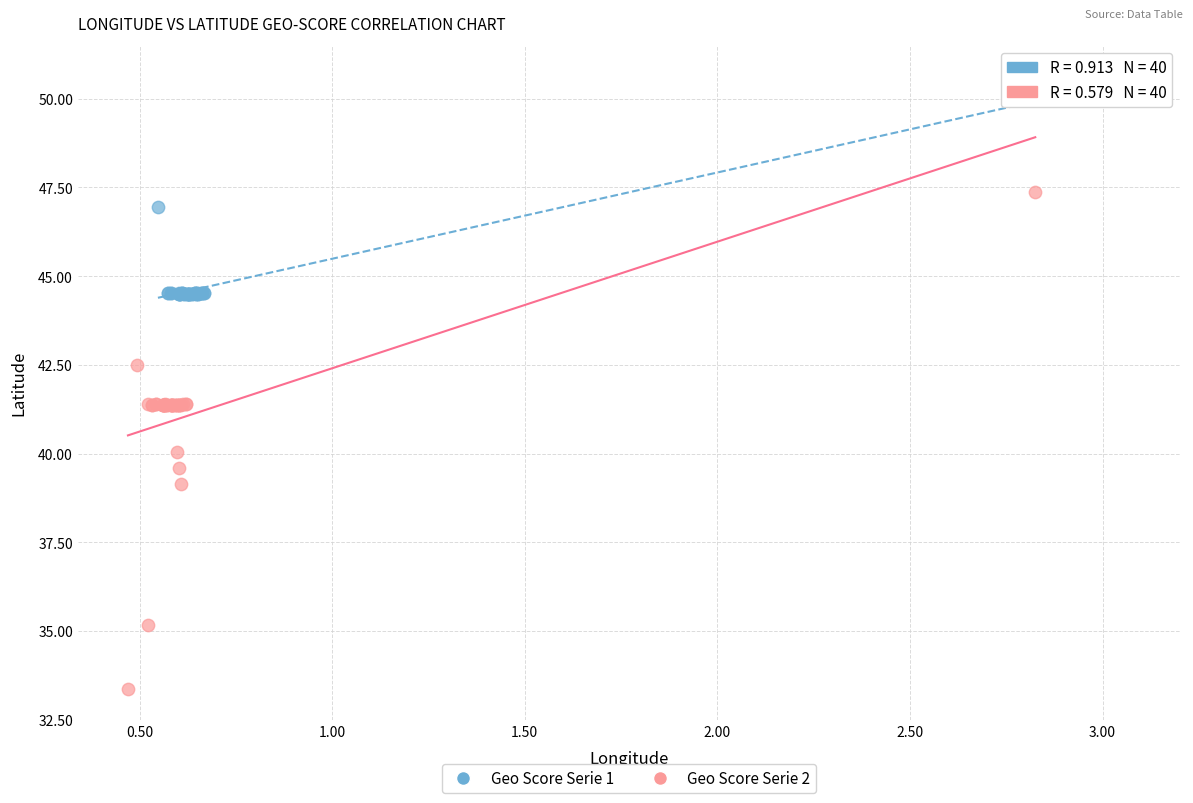

Which series reaches the maximum Y coordinate?

Geo Score Serie 1